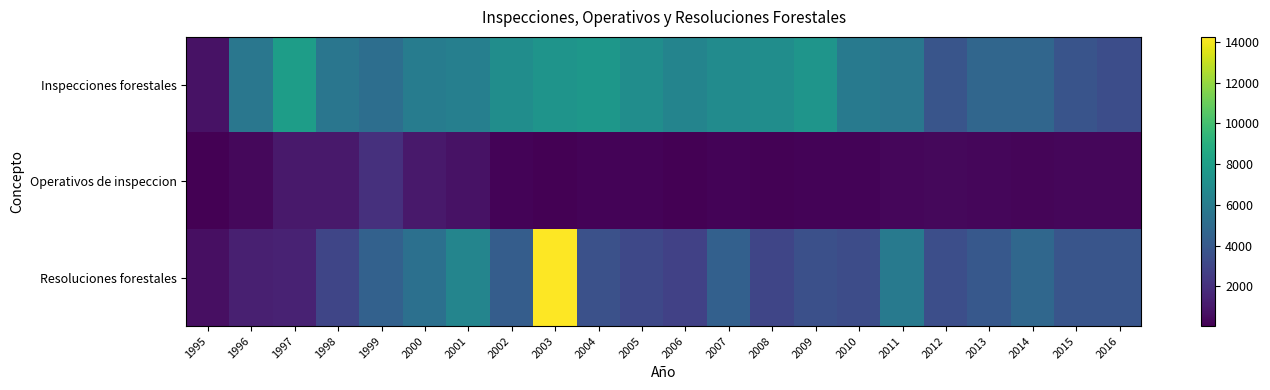

Between 2000 and 1997, which is larger?

1997